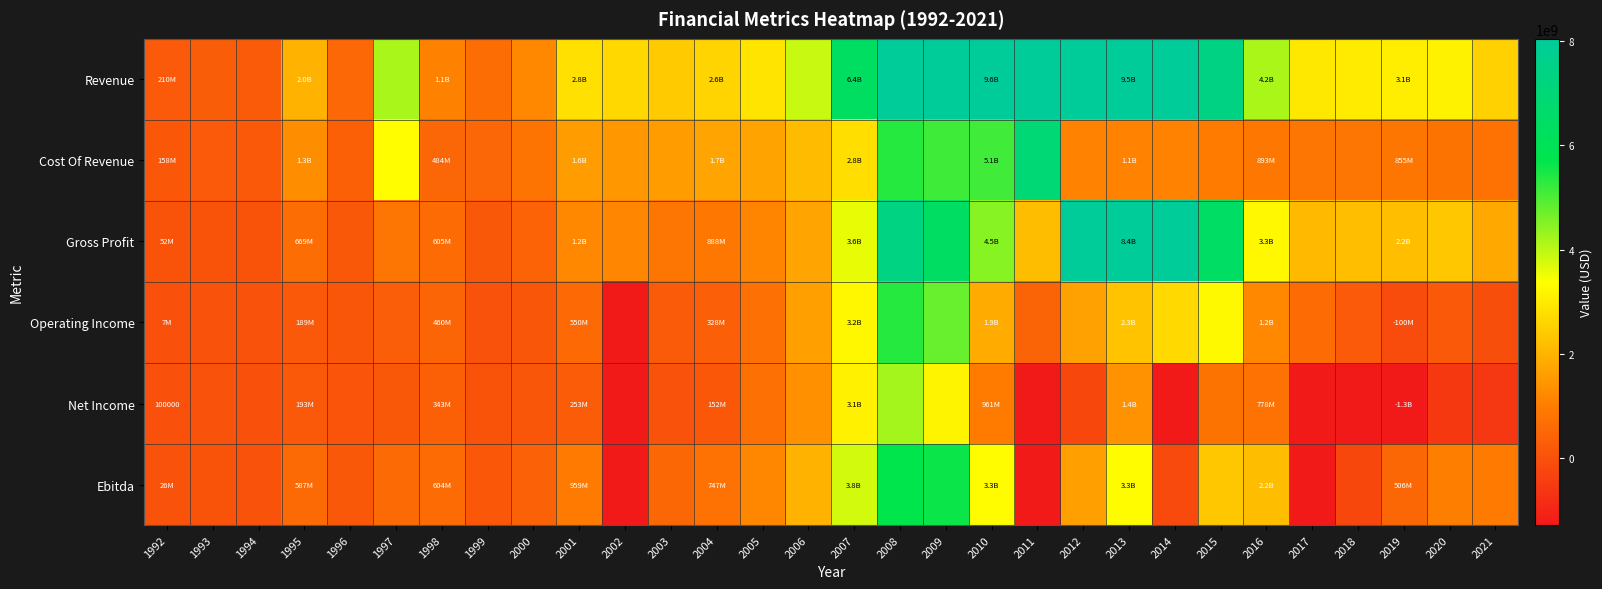

Which category has the highest value in the Operating Income series?

2008